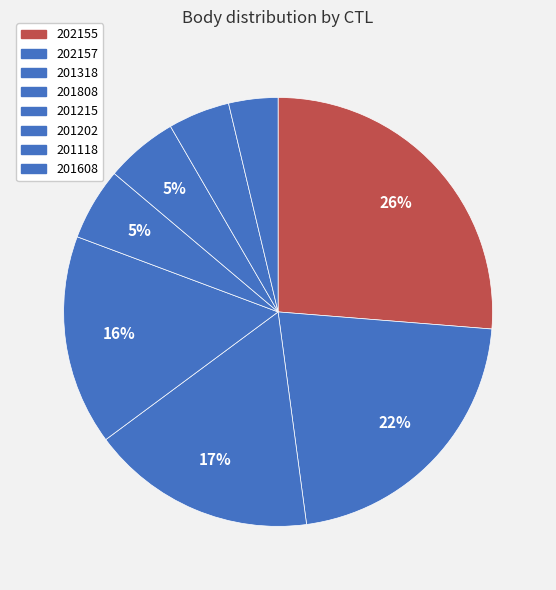

Is it true that 201808 is 7% of the pie?

False